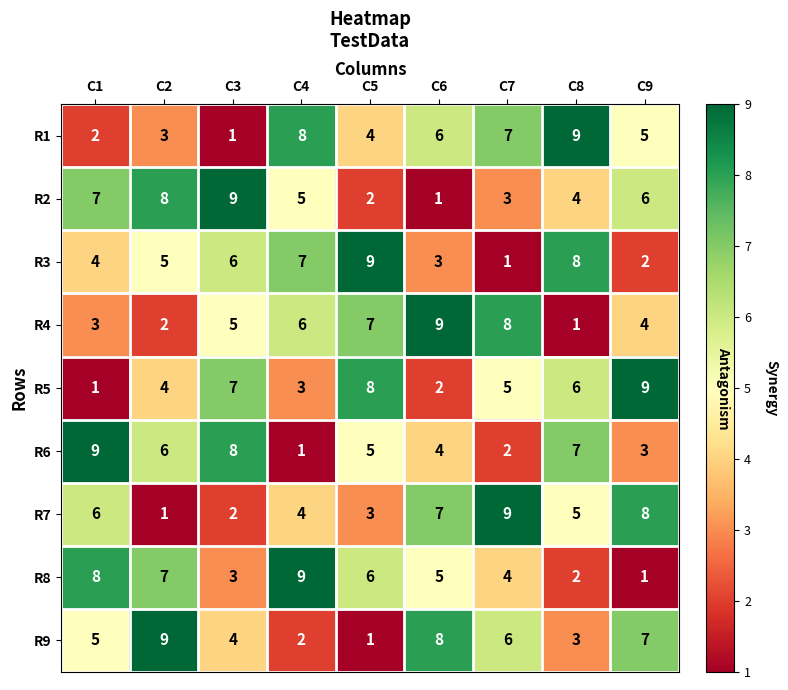

At how many categories does at least one series exceed 3?

9